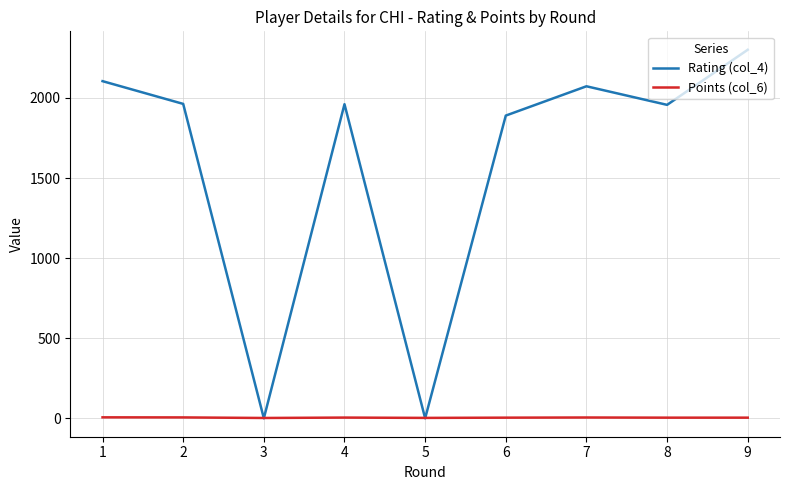

Rank the series by their average value, from highest to lowest.

Rating (col_4), Points (col_6)